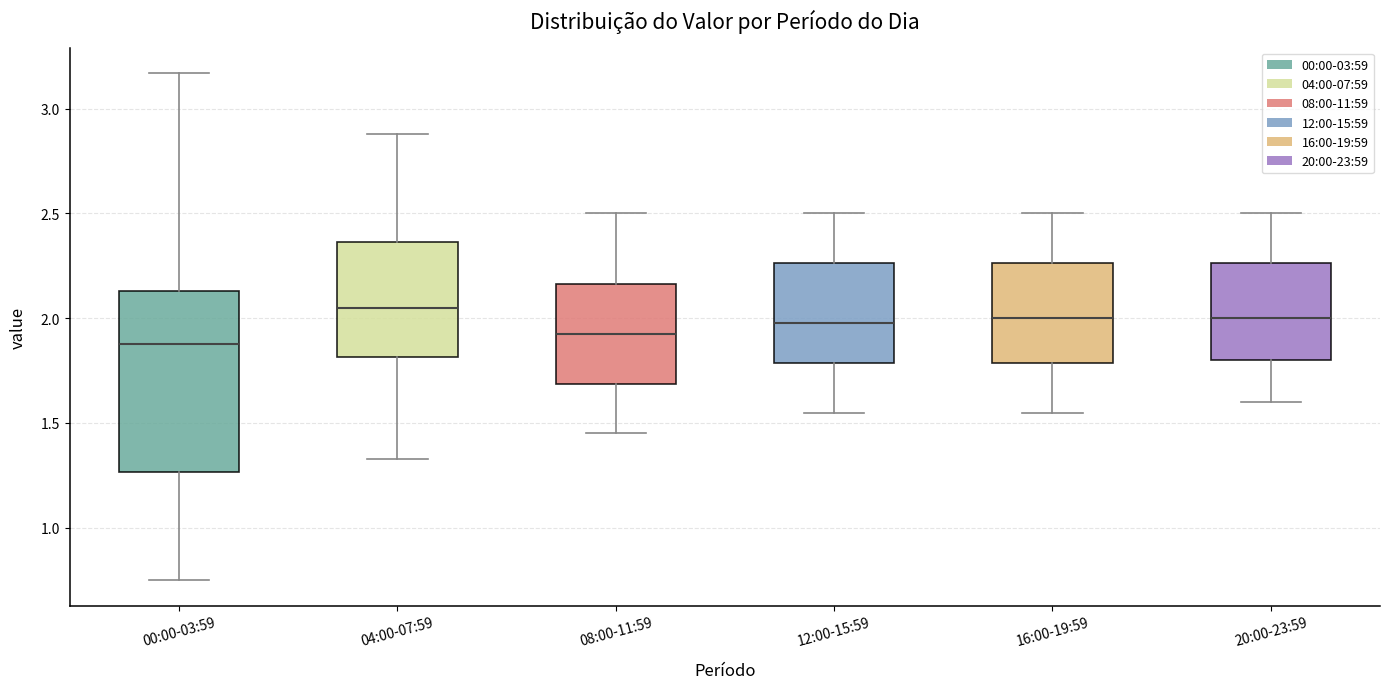

Reading left to right, transcribe this box plot: for each box, give where its median line is, the range the box spans, and where its two whiskers end, as read against the y-axis. The values are not printed on the chart, so give them approximately, as read against the axis.

00:00-03:59: median 1.90, box 1.25 to 2.15, whiskers 0.75 to 3.15
04:00-07:59: median 2.05, box 1.80 to 2.35, whiskers 1.35 to 2.90
08:00-11:59: median 1.95, box 1.70 to 2.15, whiskers 1.45 to 2.50
12:00-15:59: median 2.00, box 1.80 to 2.25, whiskers 1.55 to 2.50
16:00-19:59: median 2.00, box 1.80 to 2.25, whiskers 1.55 to 2.50
20:00-23:59: median 2.00, box 1.80 to 2.25, whiskers 1.60 to 2.50